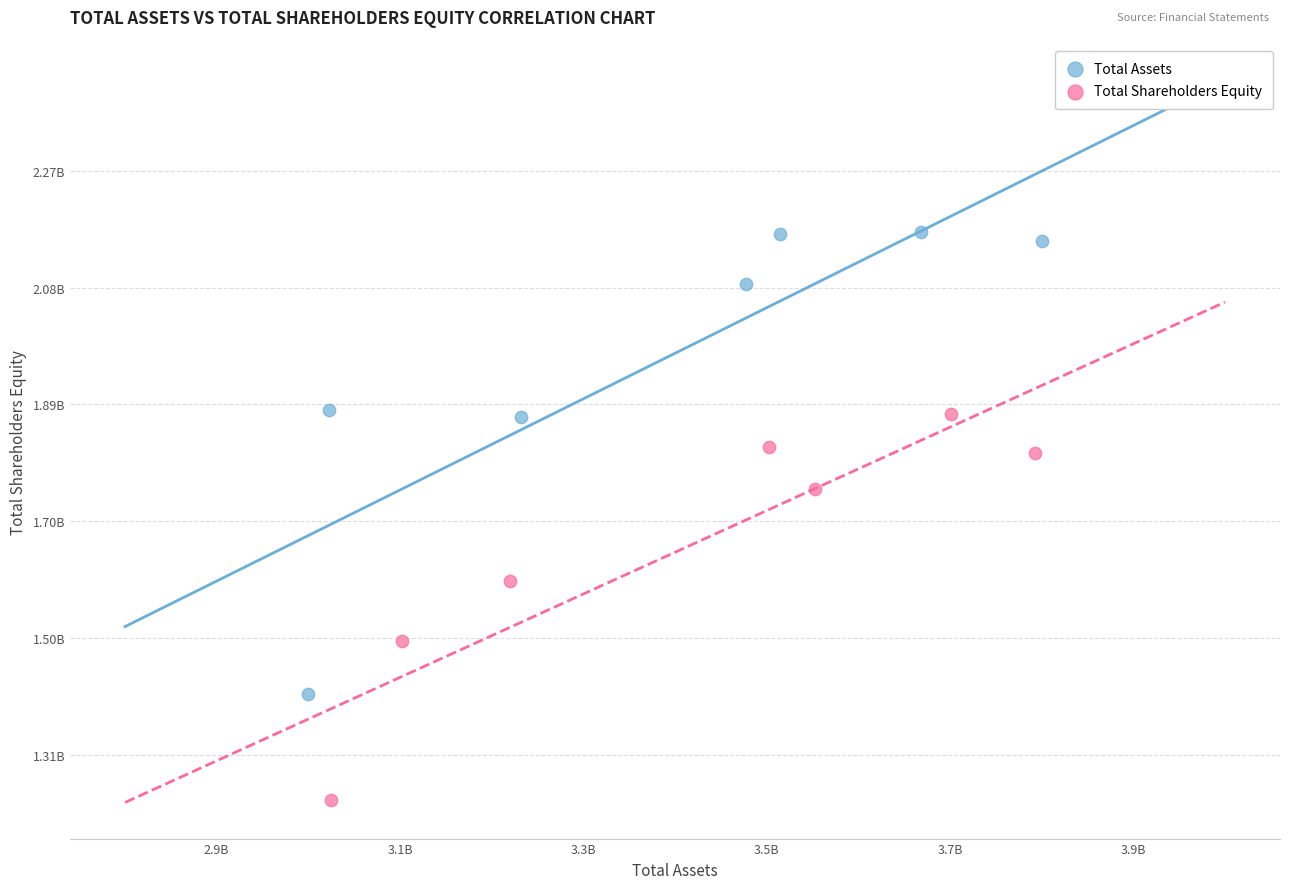

Which series reaches the maximum Y coordinate?

Total Assets